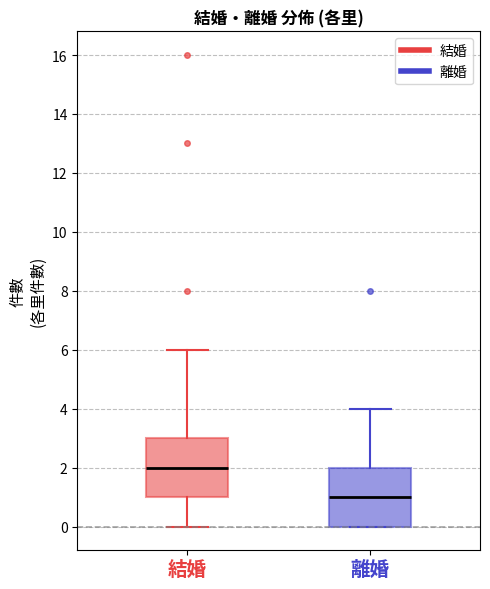

Reading left to right, read every box against the y-axis: the position of its median line, the range the box covers, and the ends of its whiskers. The values are not printed on the chart, so give them approximately, as read against the axis.

結婚: median 2, box 1 to 3, whiskers 0 to 6
離婚: median 1, box 0 to 2, whiskers 0 to 4